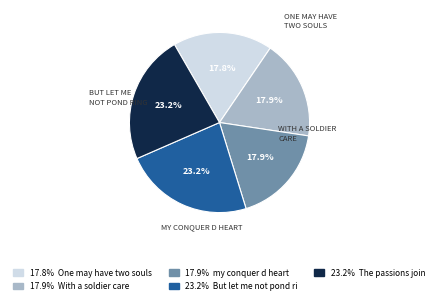

Is there any slice that represents more than half of the pie?

No